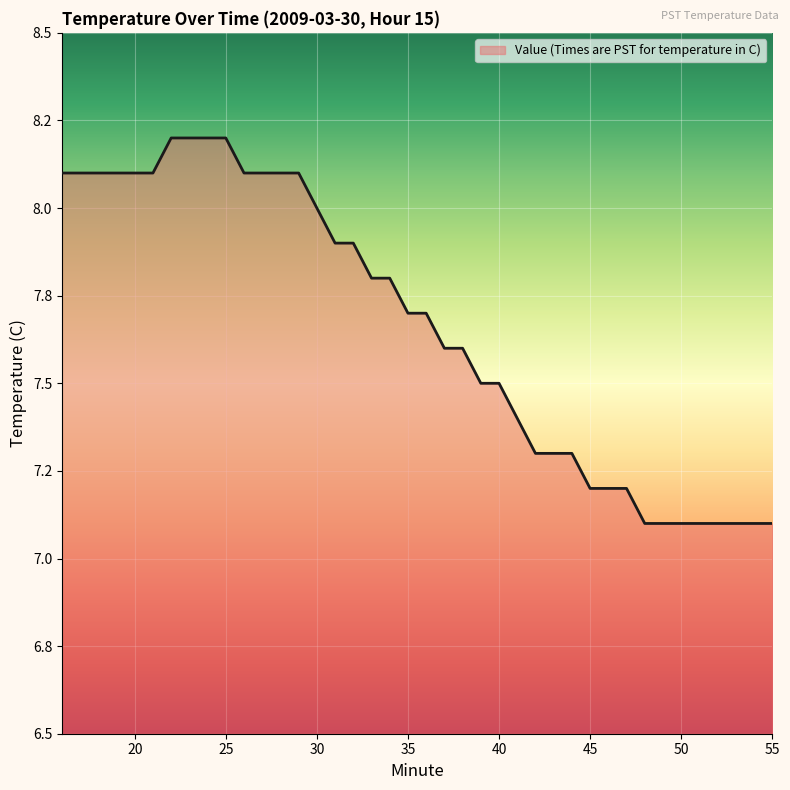

What is the average value?

7.7